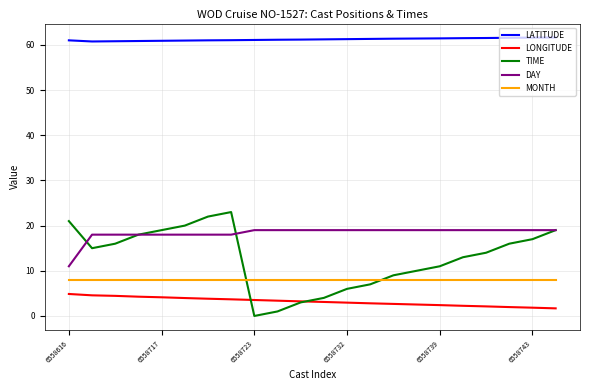

True or false: DAY and LATITUDE cross at least once.

False